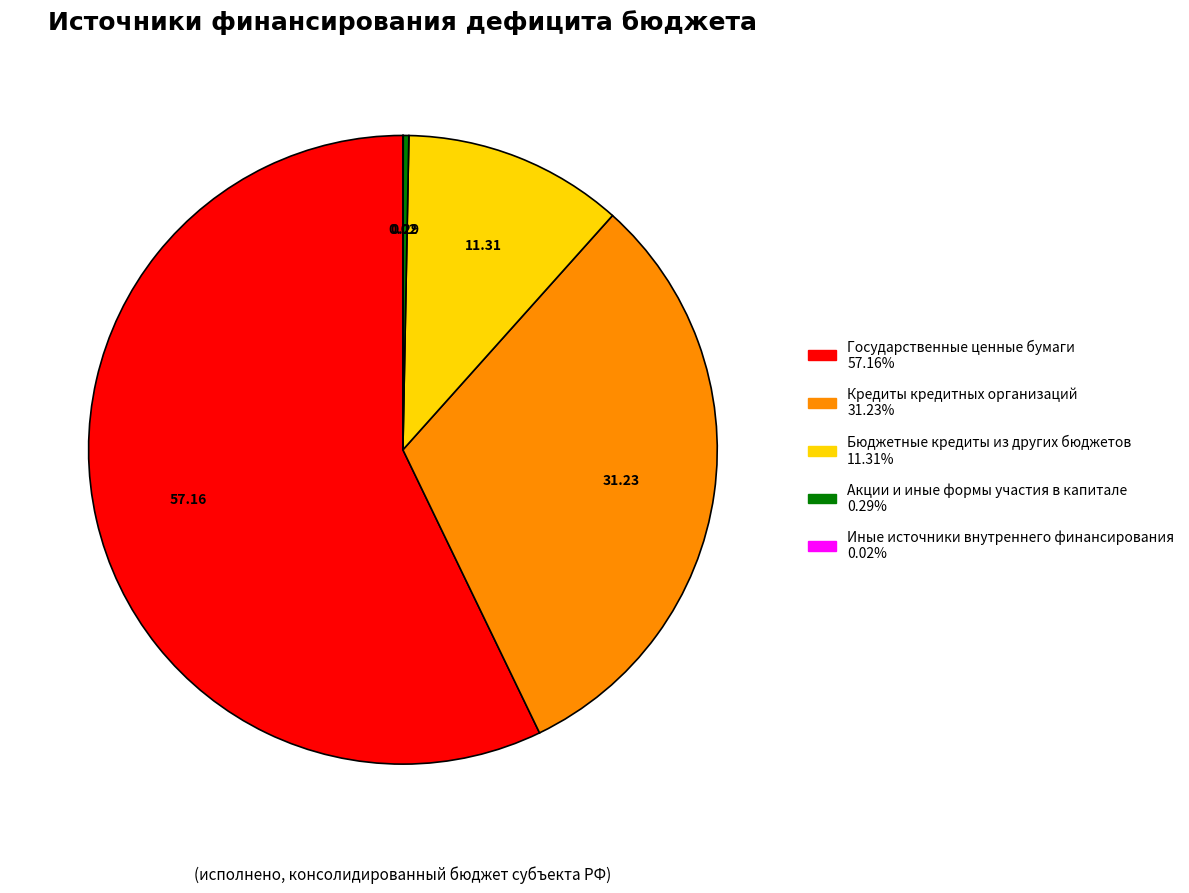

Which has a higher value, Государственные ценные бумаги or Кредиты кредитных организаций?

Государственные ценные бумаги